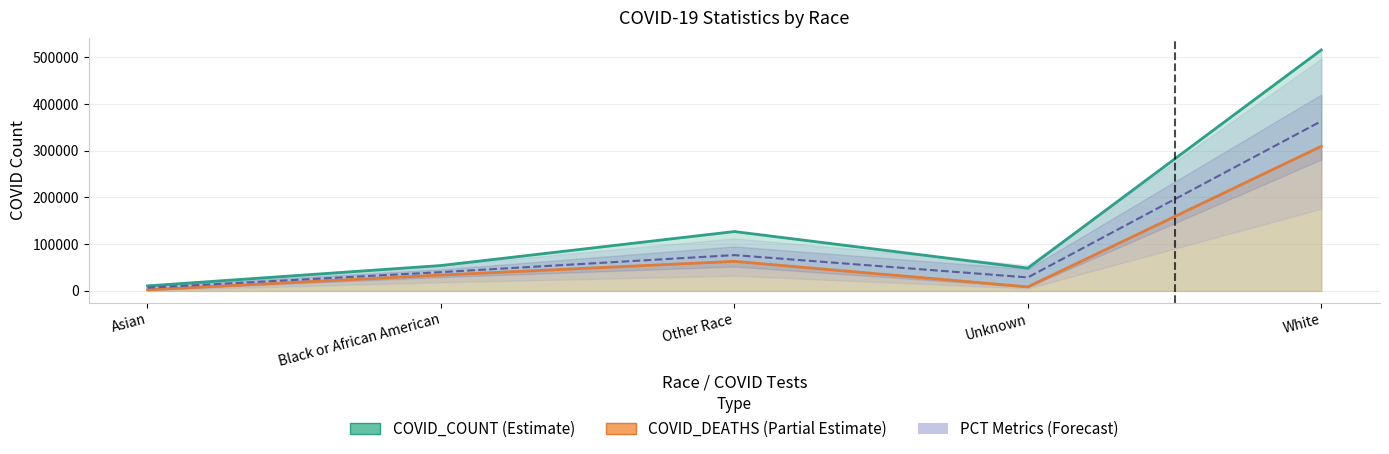

How many values in the COVID_COUNT series are below 54342?

2